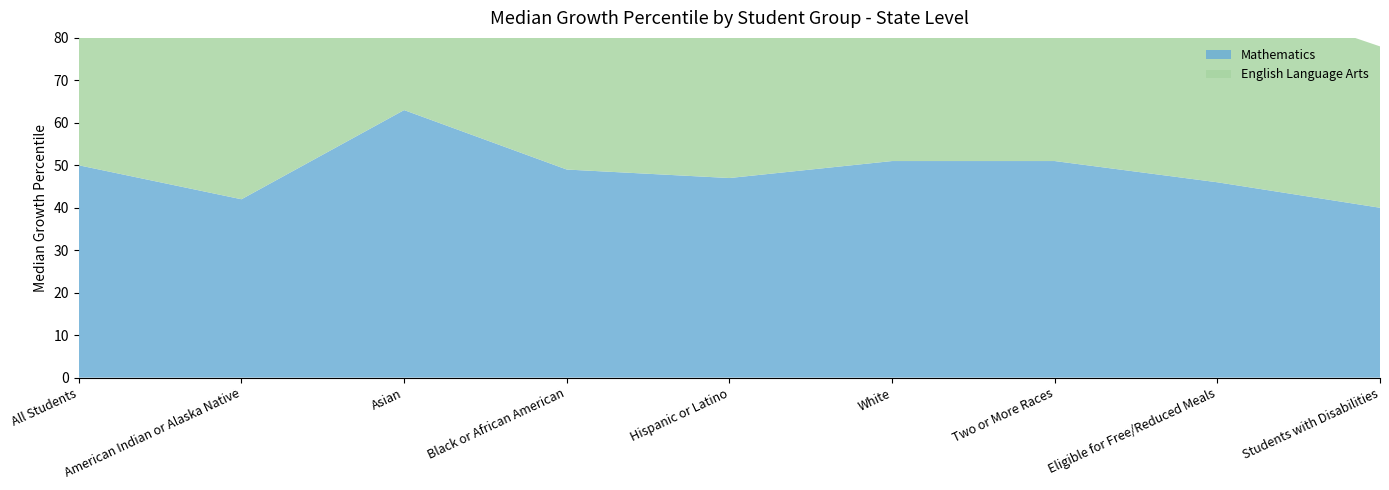

Reading left to right, extract all data points from this chart.

Mathematics: All Students=50	American Indian or Alaska Native=42	Asian=63	Black or African American=49	Hispanic or Latino=47	White=51	Two or More Races=51	Eligible for Free/Reduced Meals=46	Students with Disabilities=40
English Language Arts: All Students=50	American Indian or Alaska Native=44	Asian=60	Black or African American=47	Hispanic or Latino=46	White=52	Two or More Races=52	Eligible for Free/Reduced Meals=45	Students with Disabilities=38